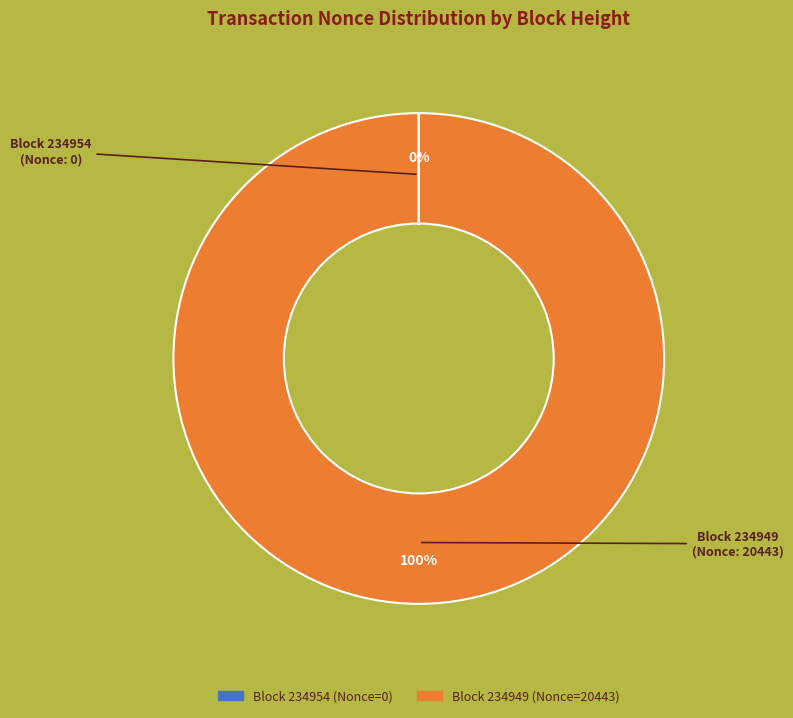

To the nearest percent, what is the average slice percentage?

50%